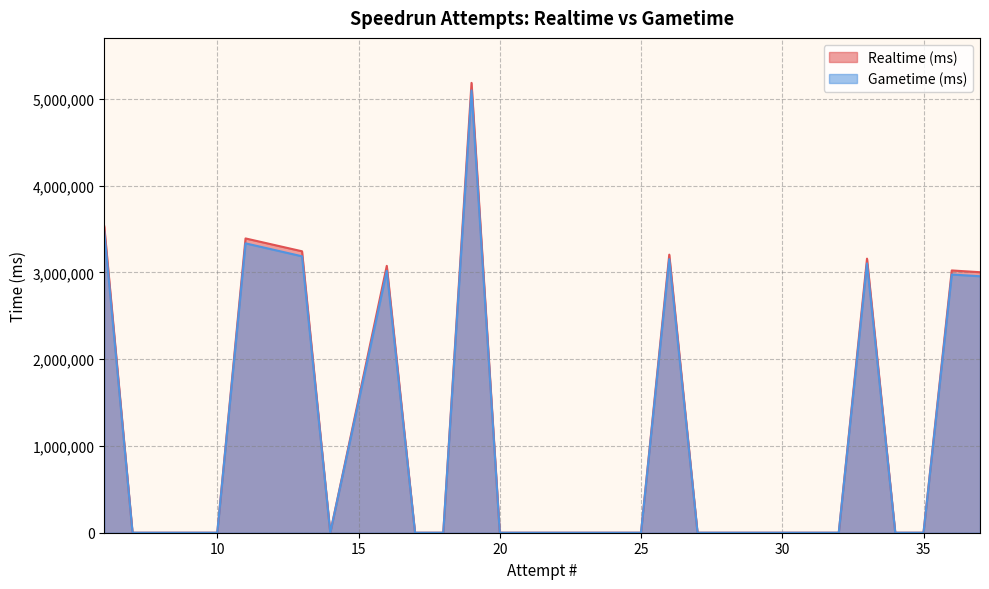

Where is the first local minimum for Realtime (ms)?

14